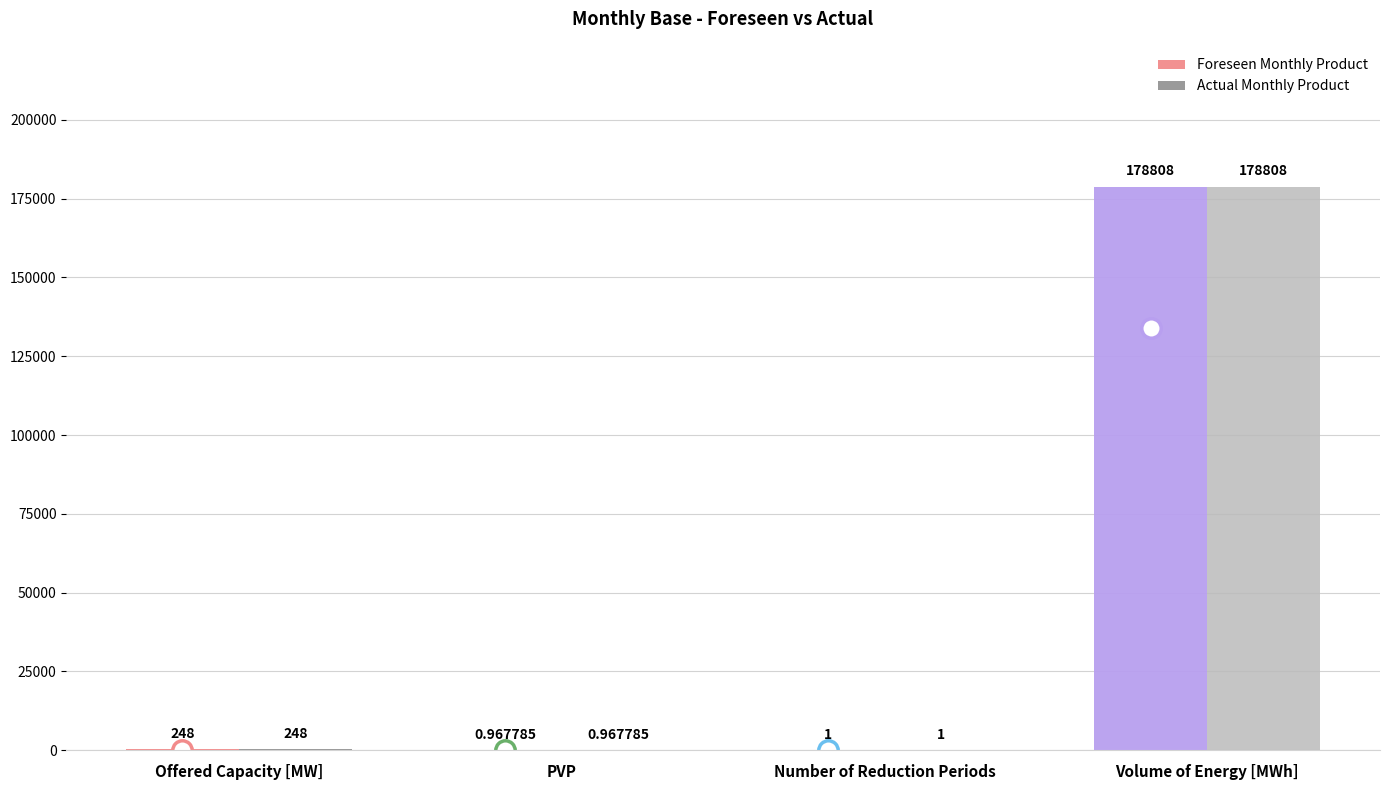

Which category has the highest value across all series?

Volume of Energy [MWh]